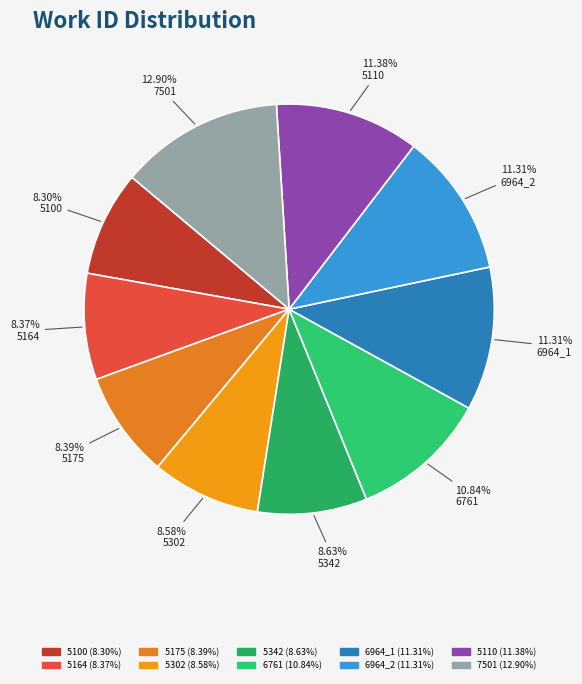

Is 6964_1 the majority of the pie?

No